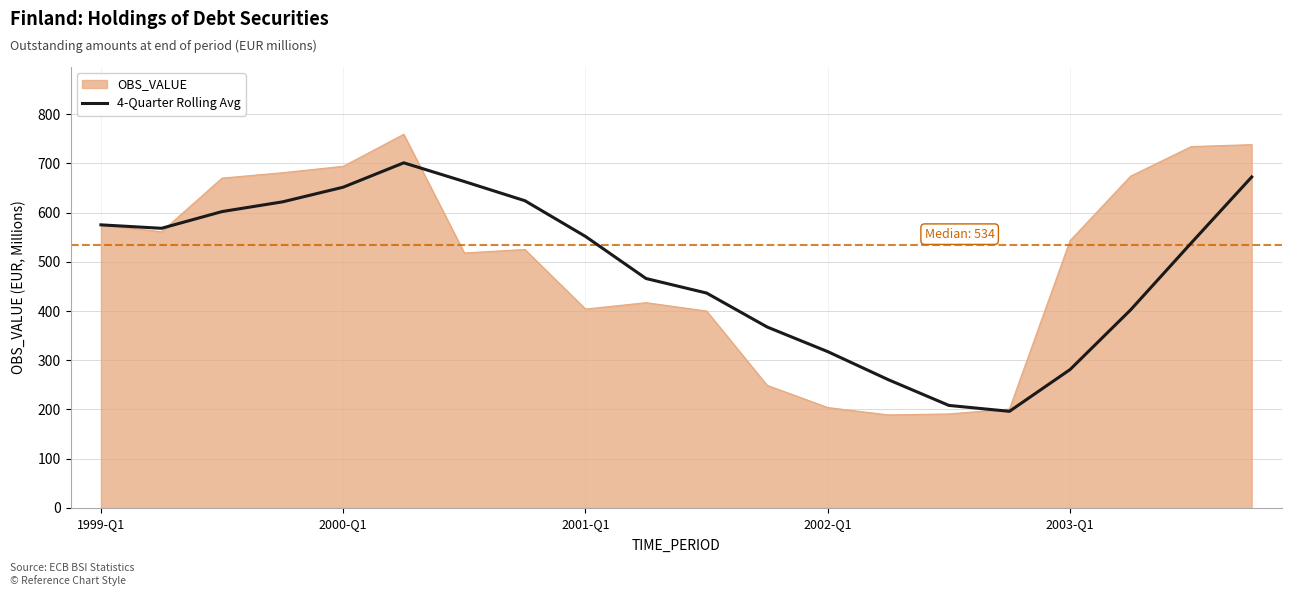

Rank the series by their maximum value, from highest to lowest.

OBS_VALUE, 4-Quarter Rolling Avg